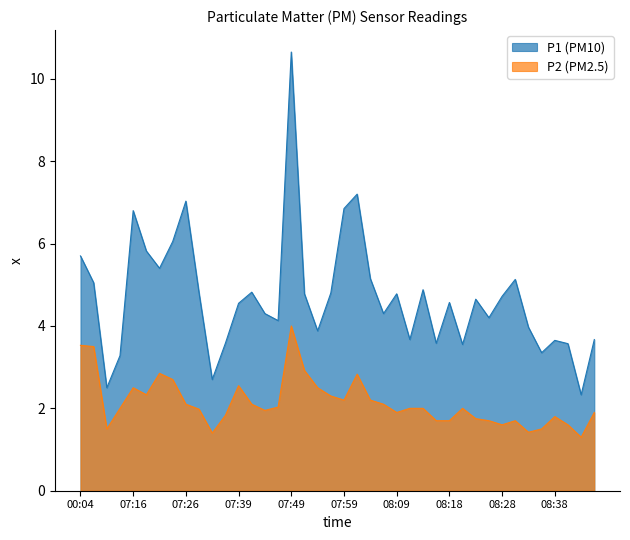

Does the chart have visible grid lines?

No